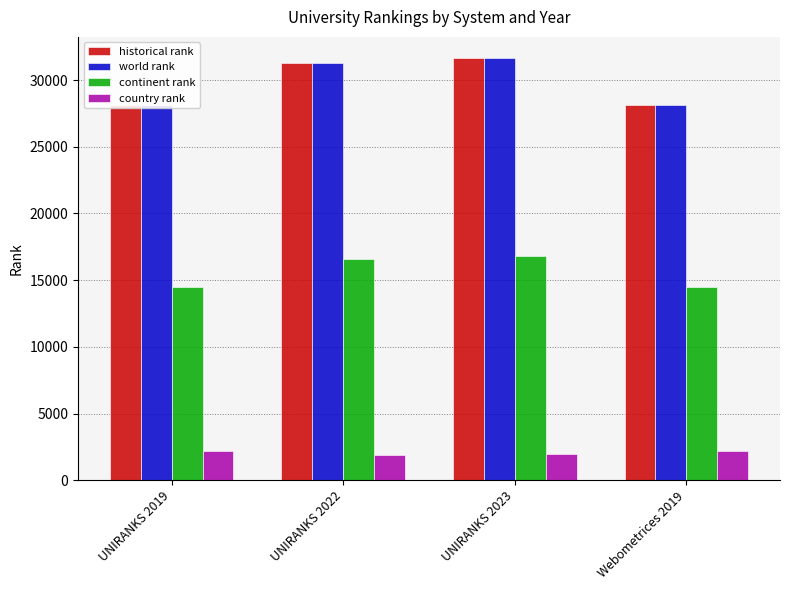

Where does the country rank series first go above 2203?

Webometrices 2019